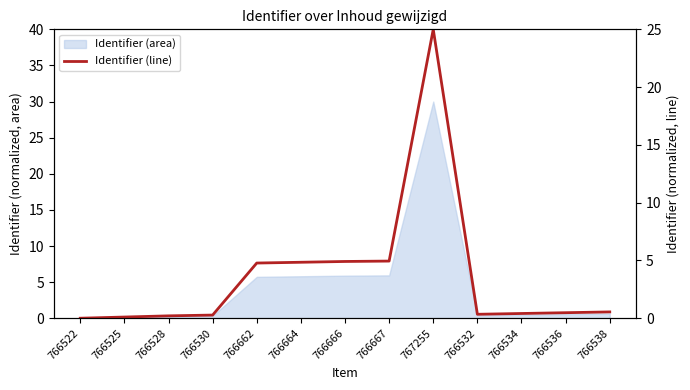

How many data points does each series have?

13